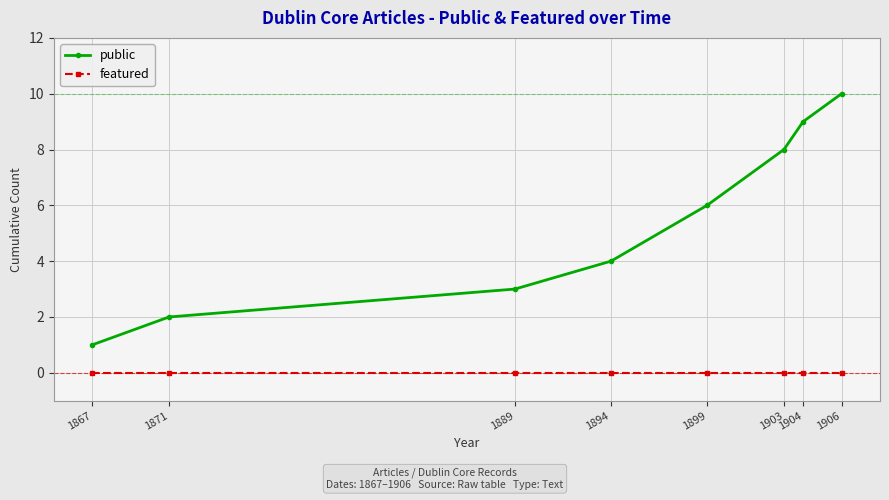

At 1899, list the series in order from smallest to largest.

featured, public